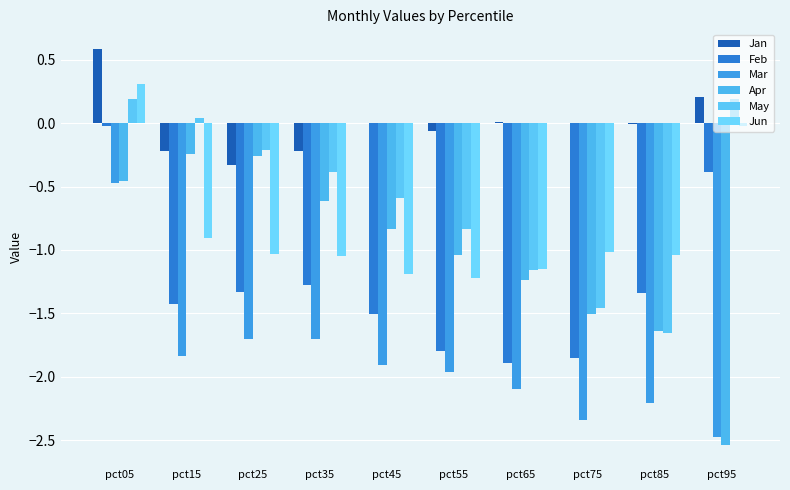

Between pct35 and pct55, which is larger?

pct55